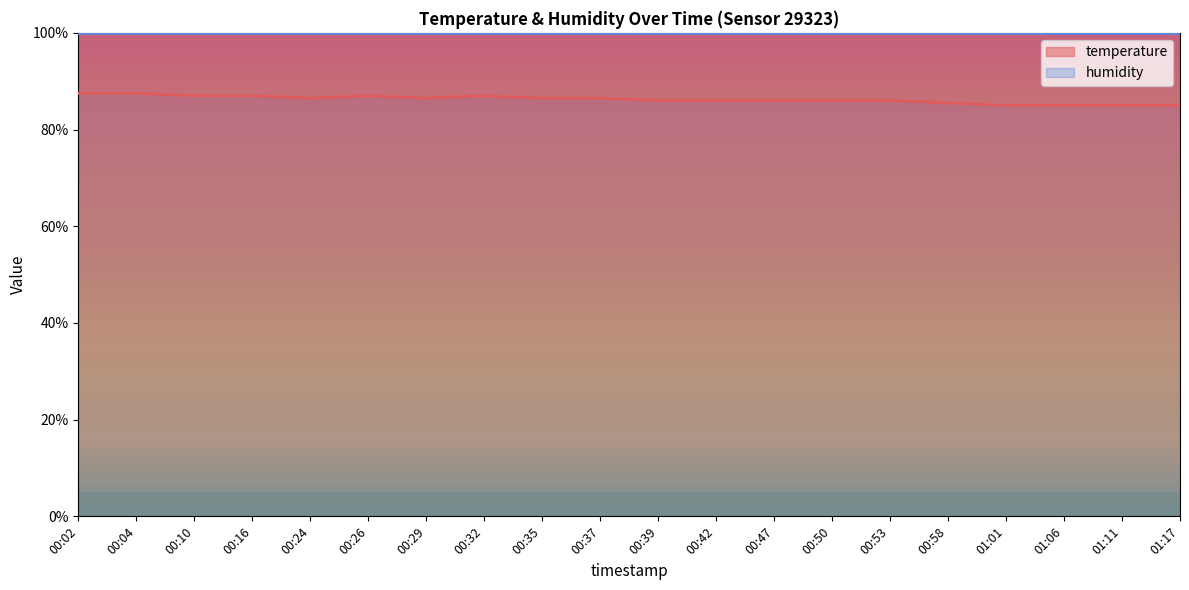

Between 01:17 and 00:29, which is larger?

00:29